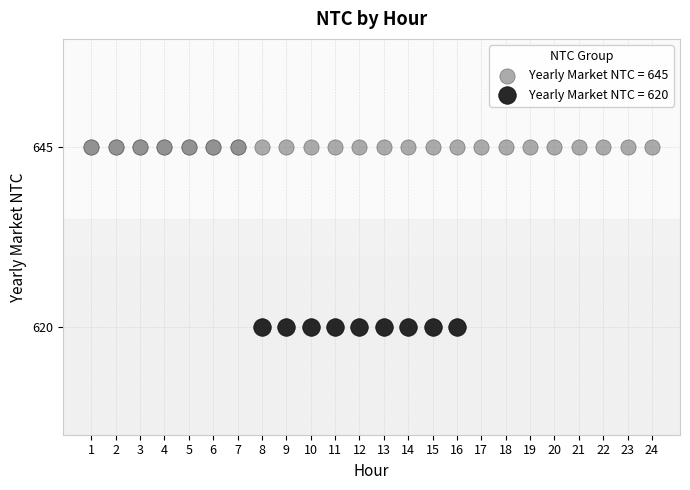

Which series contains the lowest Y value?

Yearly Market NTC = 620